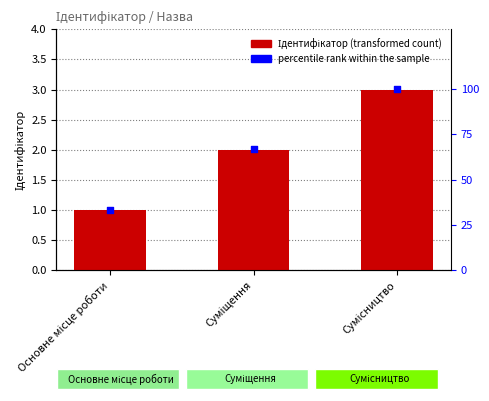

Which series has the widest spread of Y values?

percentile rank within the sample